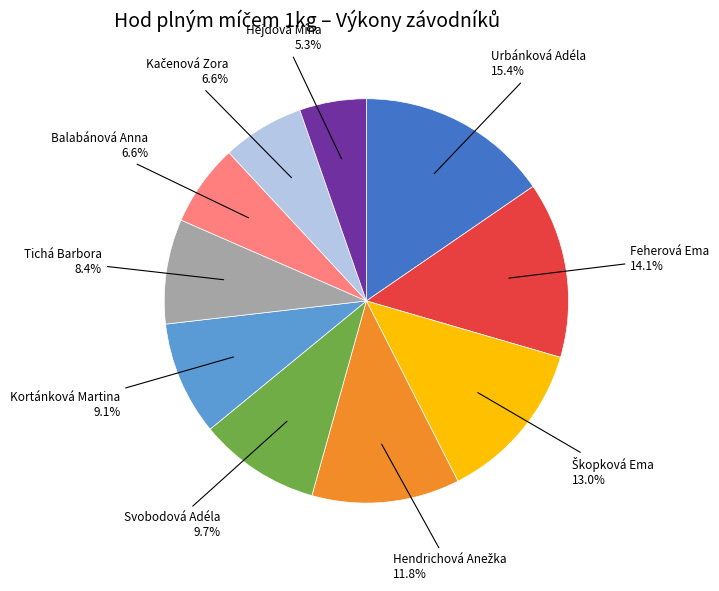

Is there a majority slice in this chart?

No